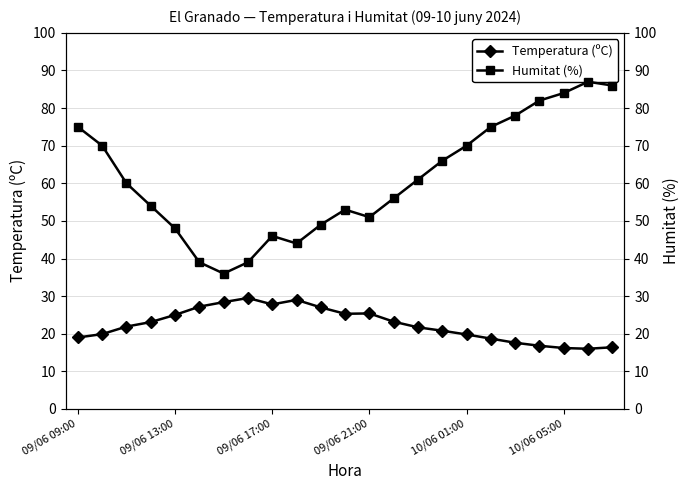

What is the average value of the Temperatura (ºC) series?

22.4